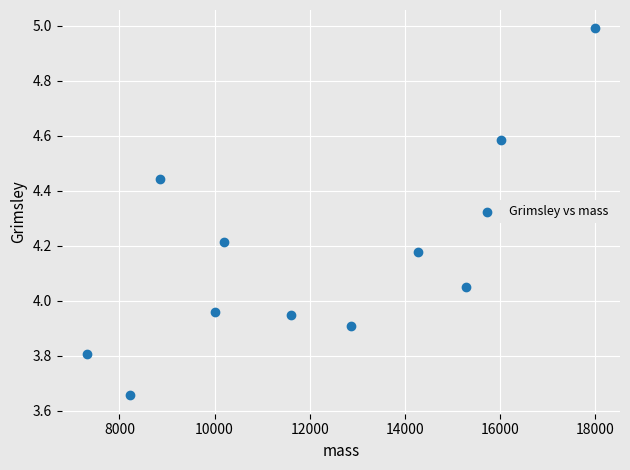

What is the average X value?

12059.0